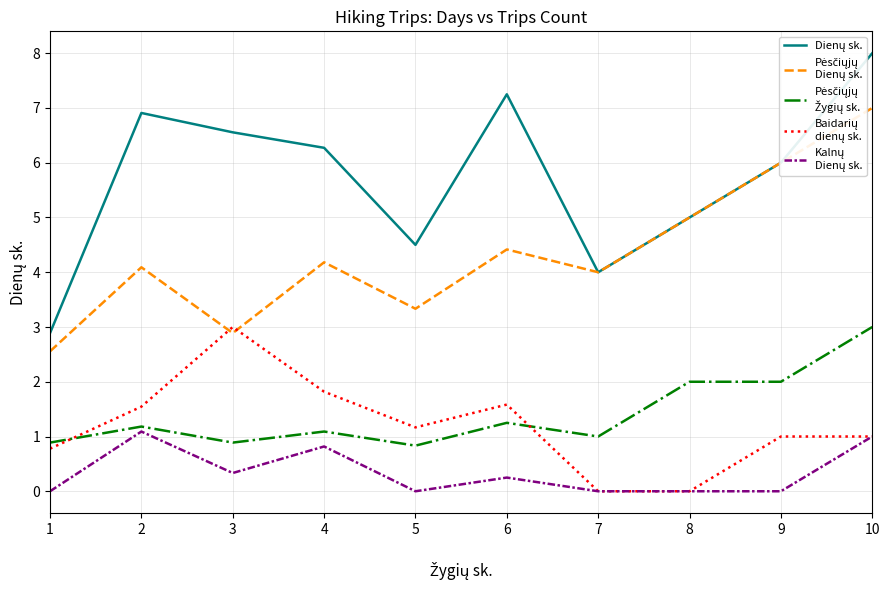

Count the number of categories in the chart.

10